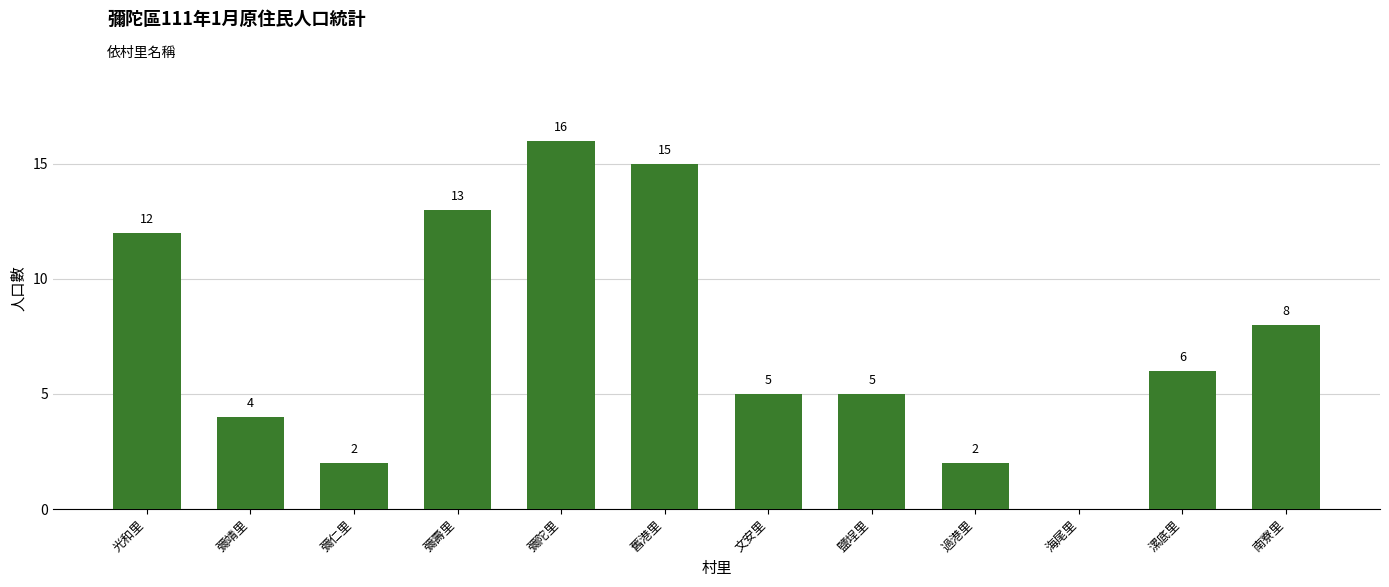

Reading left to right, what are all the values shown in this chart?

光和里=12	彌靖里=4	彌仁里=2	彌壽里=13	彌陀里=16	舊港里=15	文安里=5	鹽埕里=5	過港里=2	海尾里=0	漯底里=6	南寮里=8